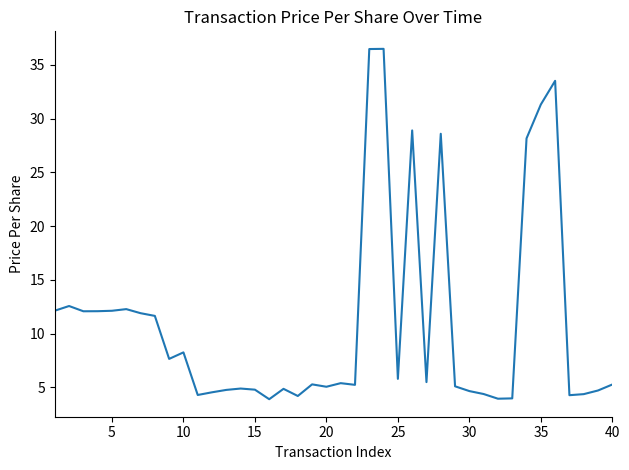

What is the difference between the maximum and minimum values?

32.6